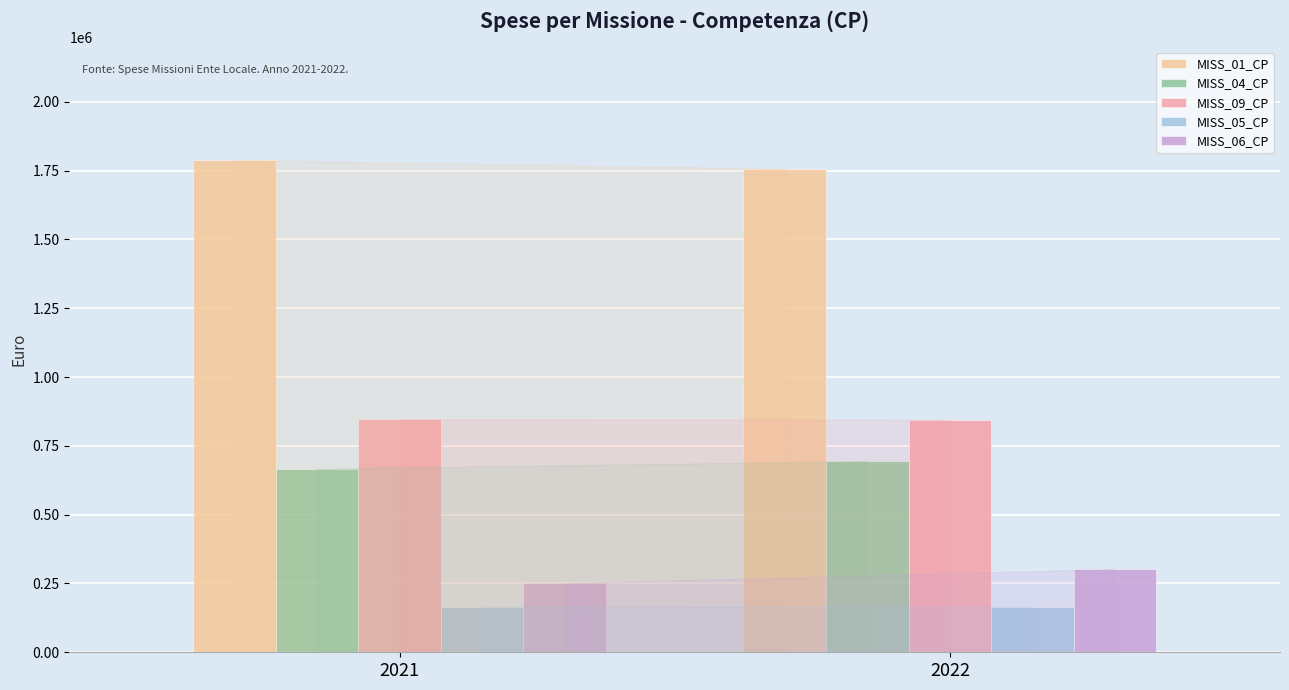

Is the value of MISS_05_CP at 2022 greater than the value of MISS_09_CP at 2022?

No